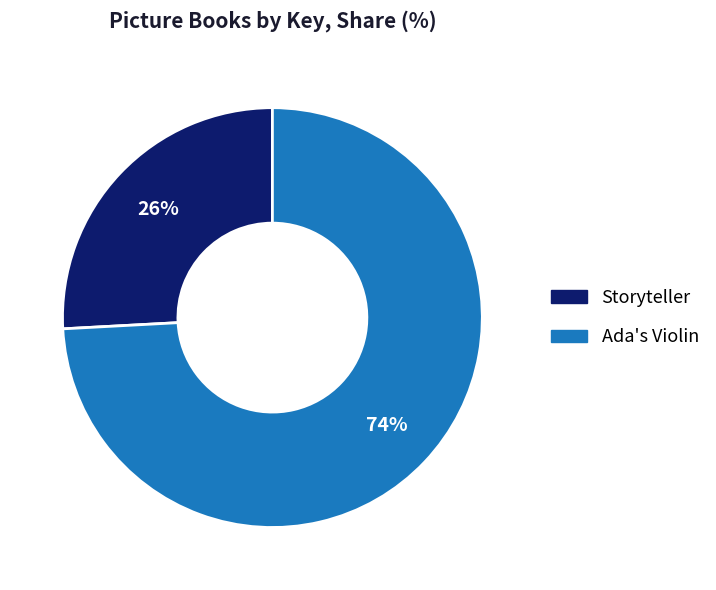

What percentage is the Storyteller slice, to the nearest percent?

26%